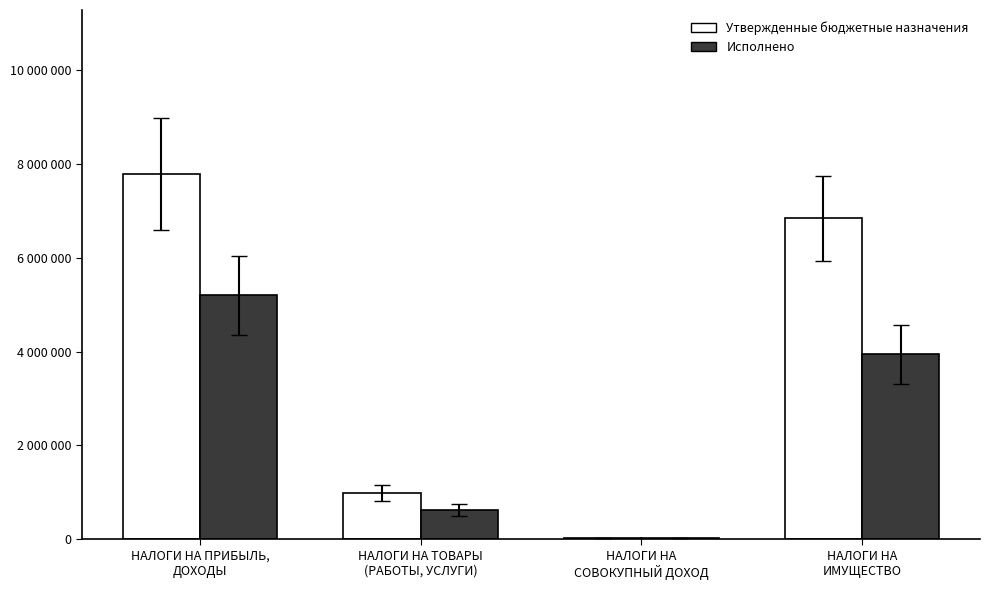

What are all the series names shown in the legend?

Утвержденные бюджетные назначения, Исполнено